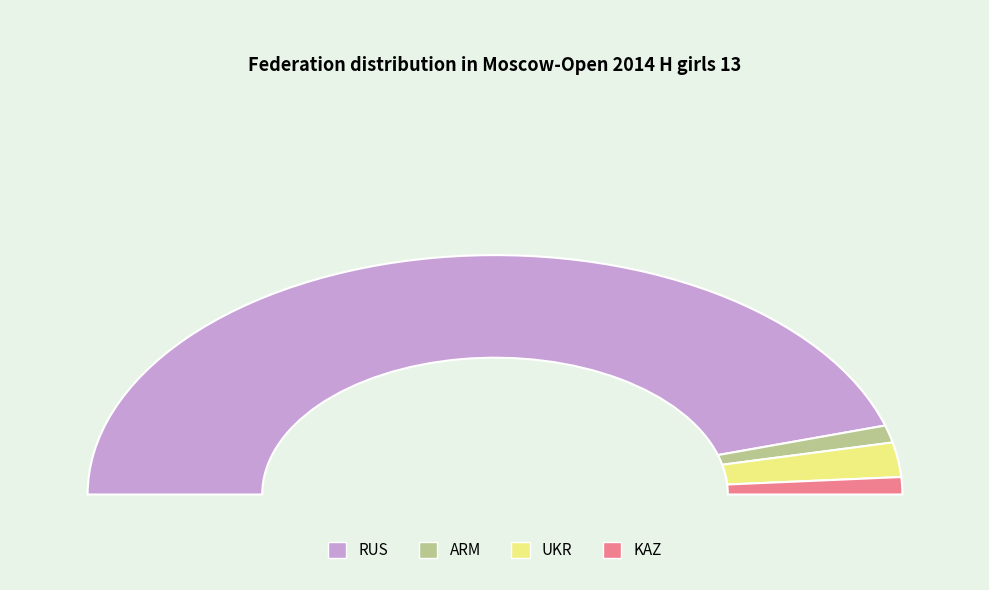

To the nearest percent, what is the combined percentage of KAZ and UKR?

7%